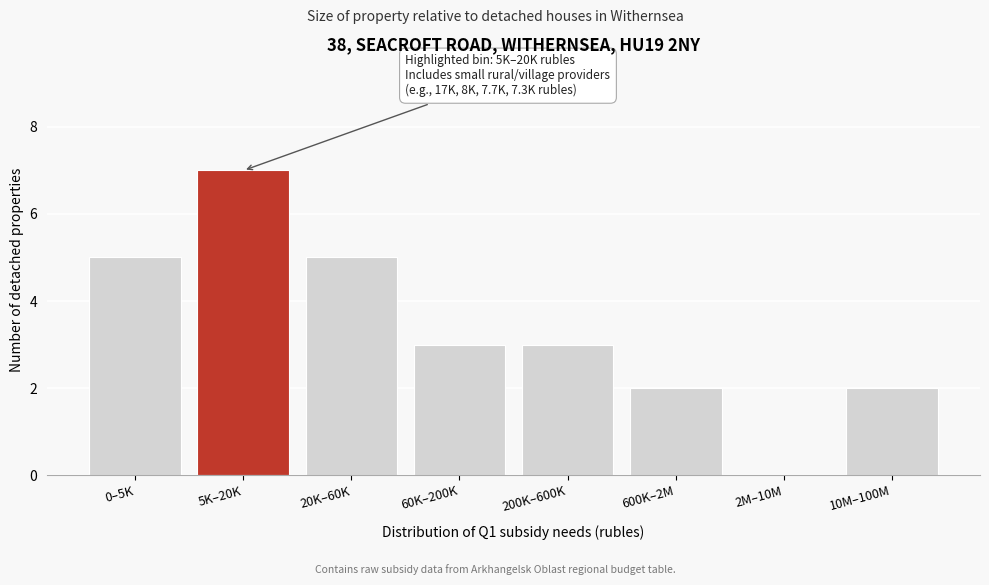

Reading left to right, transcribe all the data shown in this chart.

0–5K=5	5K–20K=7	20K–60K=5	60K–200K=3	200K–600K=3	600K–2M=2	2M–10M=0	10M–100M=2